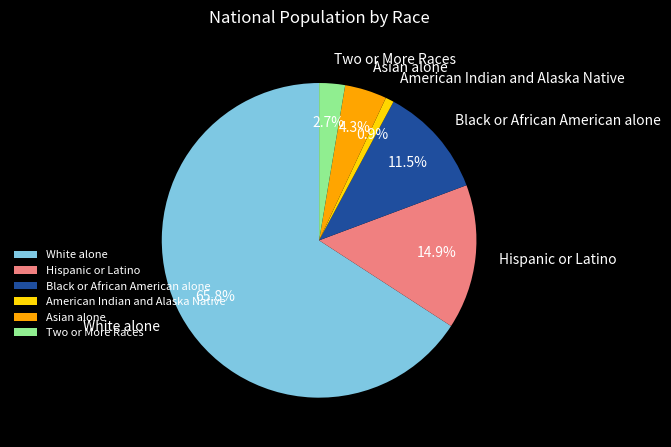

How many segments does this pie chart have?

6